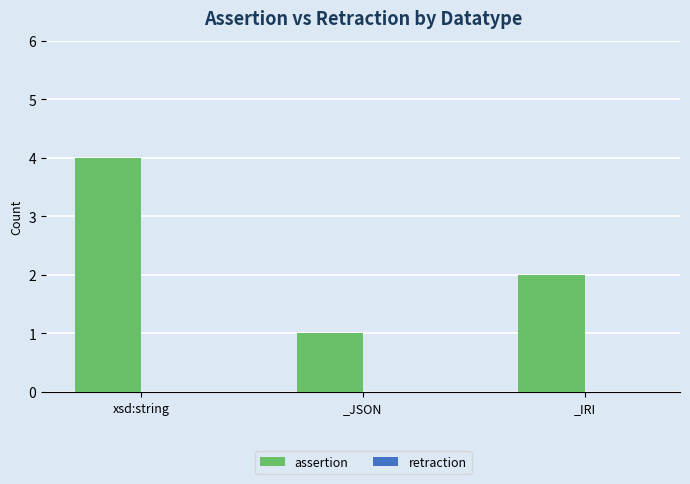

Which has a higher value, xsd:string or _IRI?

xsd:string